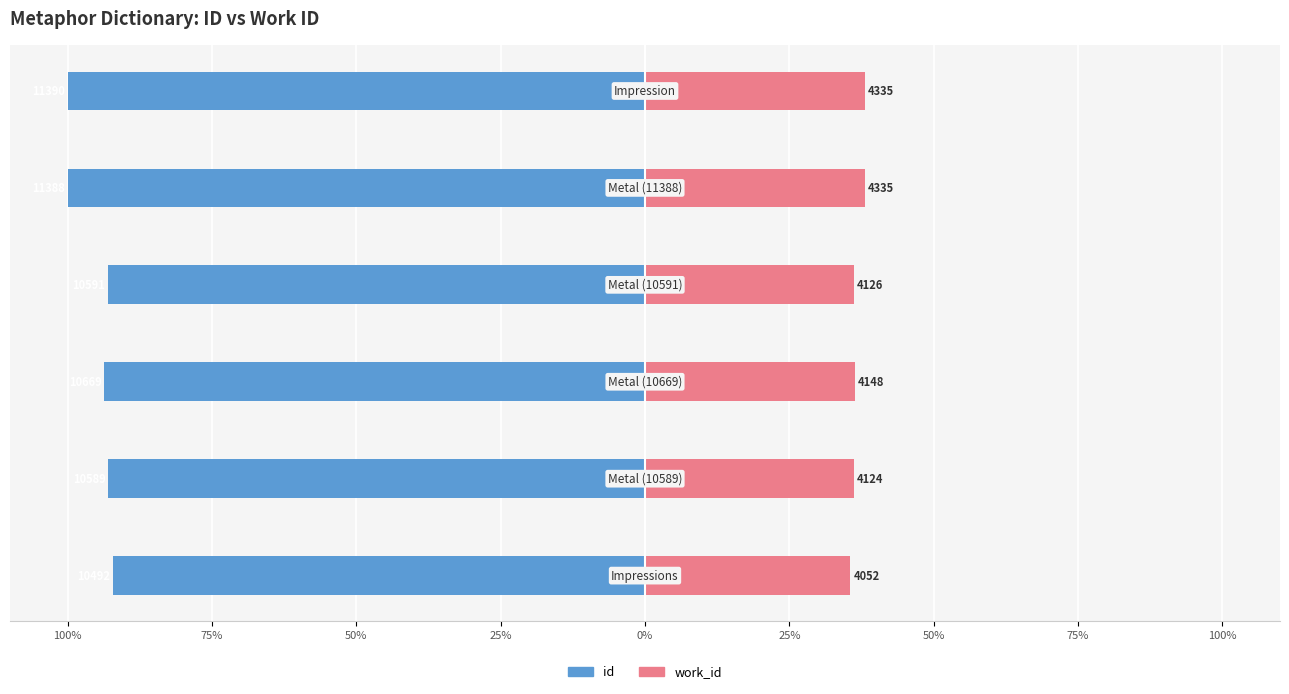

What is the lowest value of the work_id series?

35.6